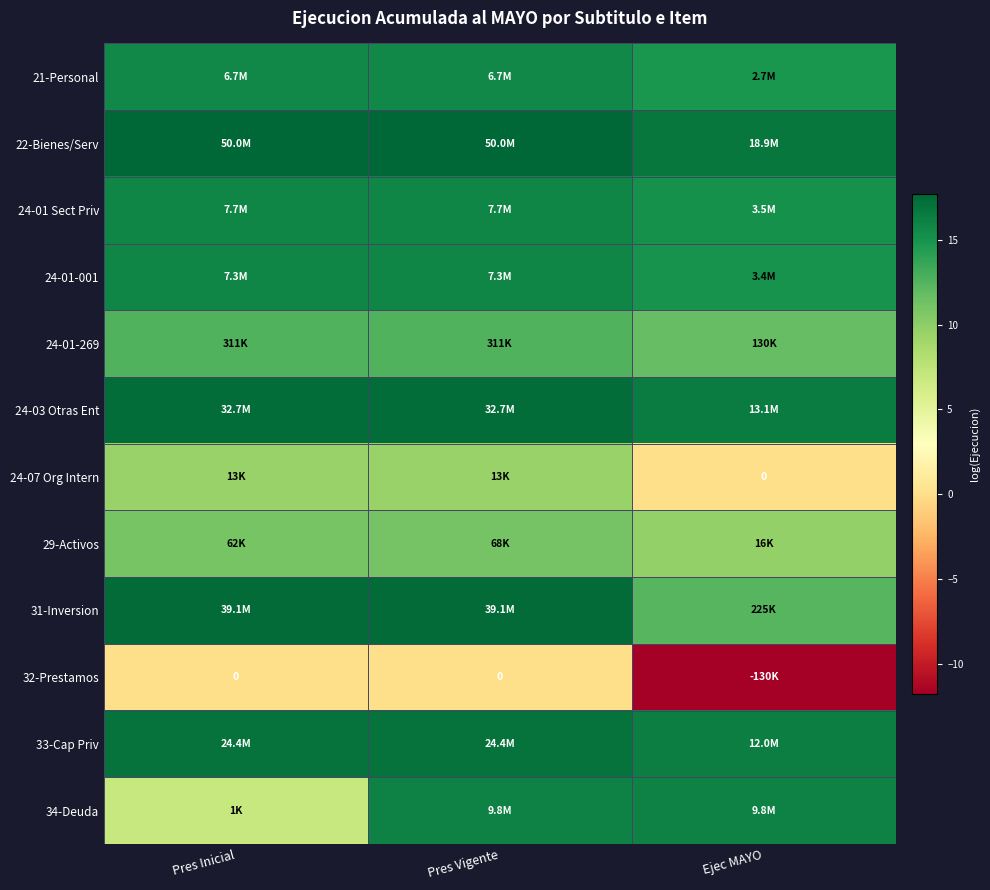

List the series in order of their peak value, highest first.

22-Bienes/Serv, 31-Inversion, 24-03 Otras Ent, 33-Cap Priv, 34-Deuda, 24-01 Sect Priv, 24-01-001, 21-Personal, 24-01-269, 29-Activos, 24-07 Org Intern, 32-Prestamos